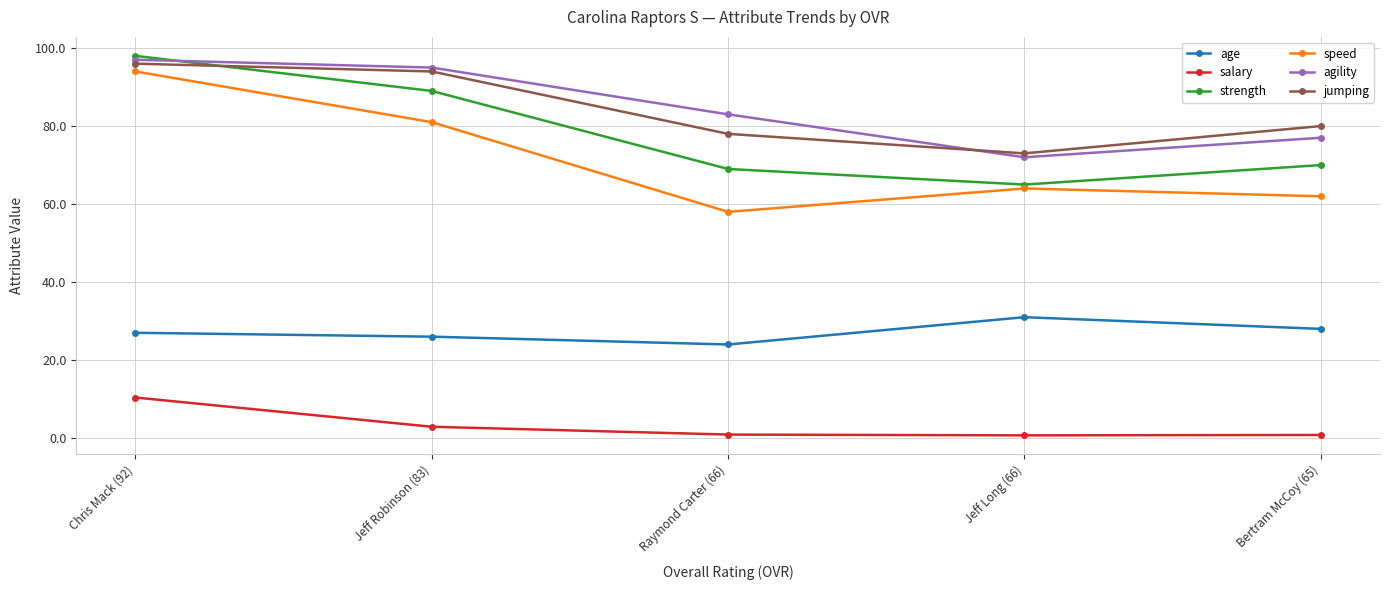

The value of age at Raymond Carter (66) is 11.7. True or false?

False